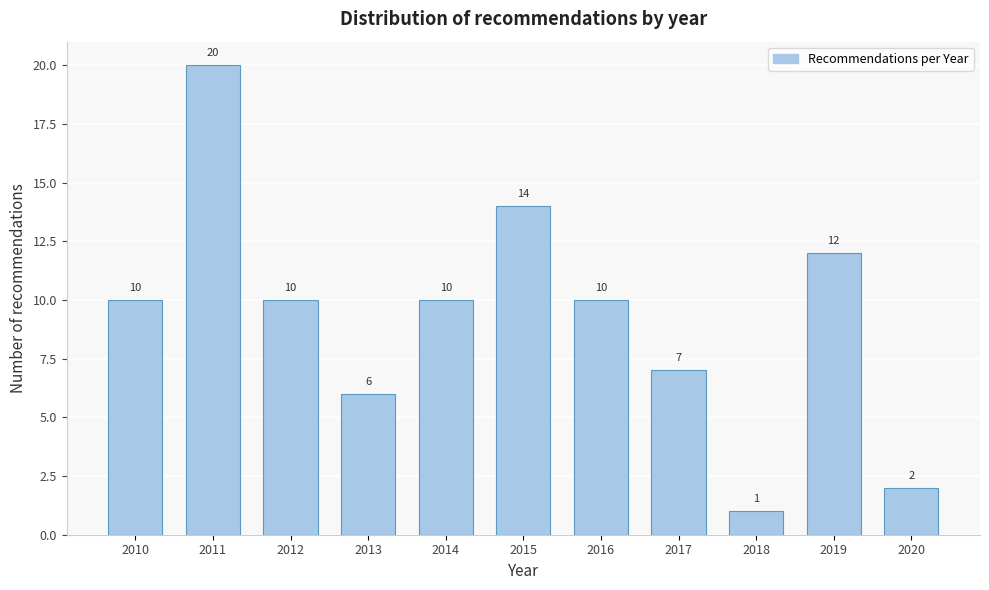

Reading left to right, transcribe all the data shown in this chart.

2010=10	2011=20	2012=10	2013=6	2014=10	2015=14	2016=10	2017=7	2018=1	2019=12	2020=2